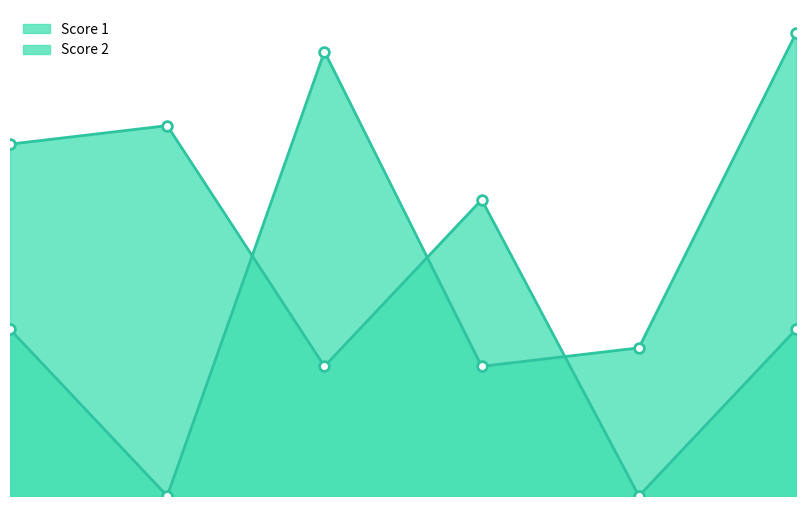

What is the total value across all series at 5?

8